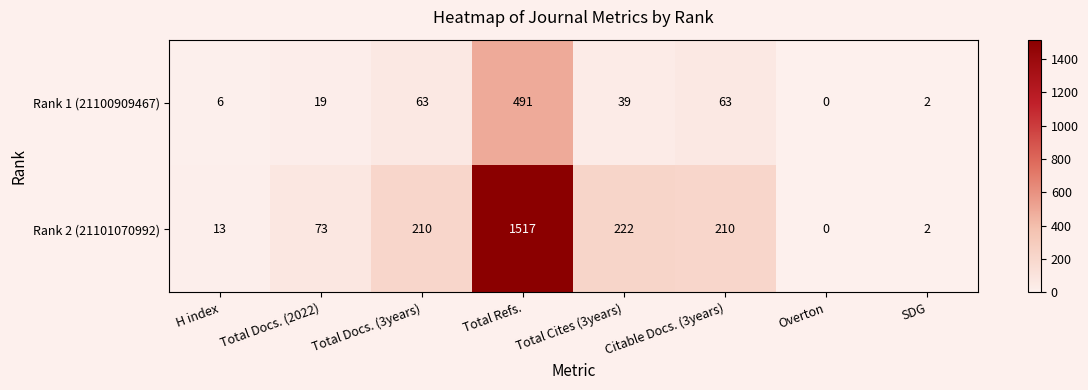

What is the sum of the Rank 2 (21101070992) values at Citable Docs. (3years) and Total Docs. (2022)?

283